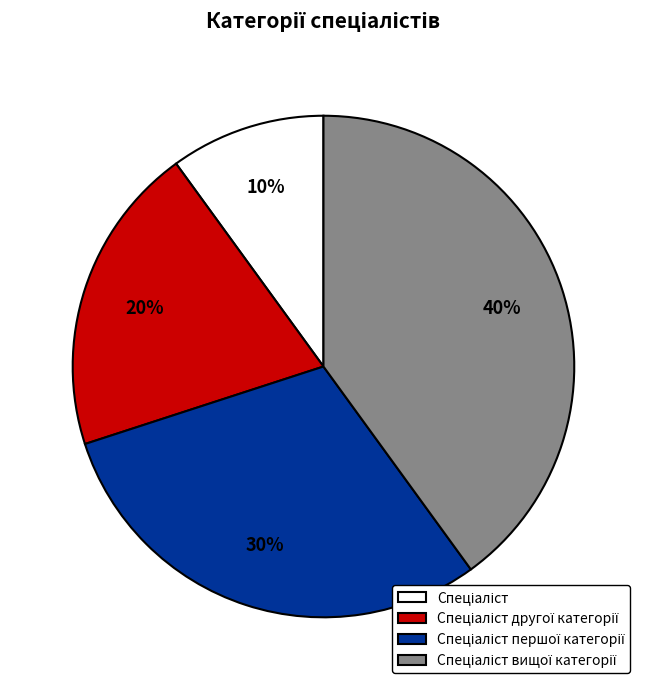

To the nearest percent, what is the difference between the largest and smallest slice percentages?

30%